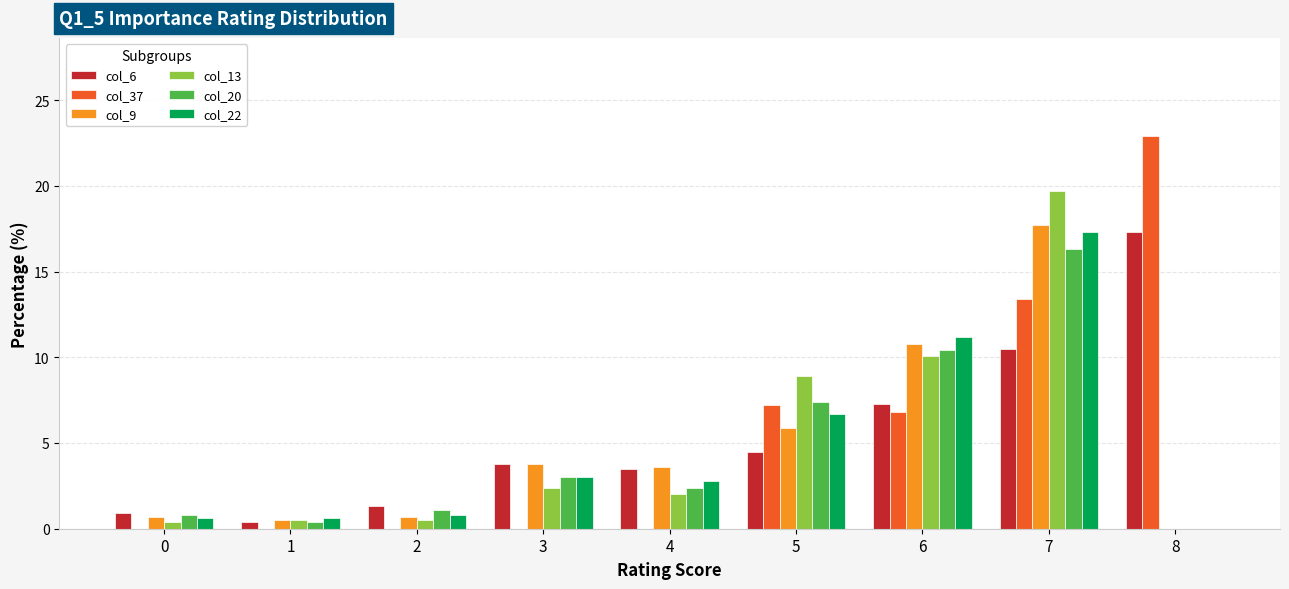

At which category is the sum across all series the highest?

7